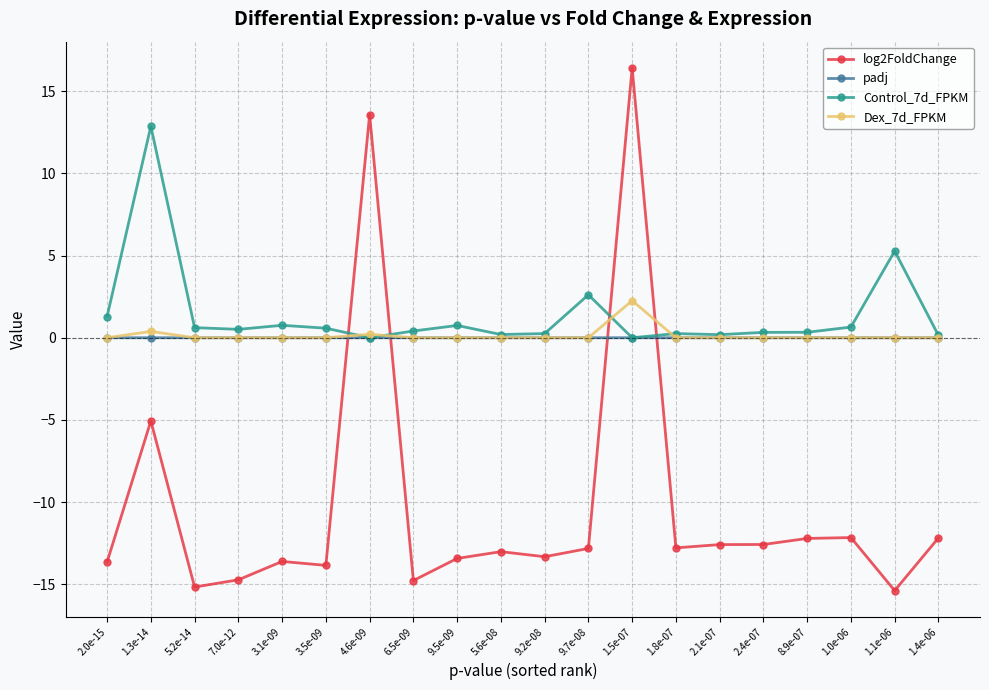

Is it true that Dex_7d_FPKM equals 0.0 at 2.0e-15?

True